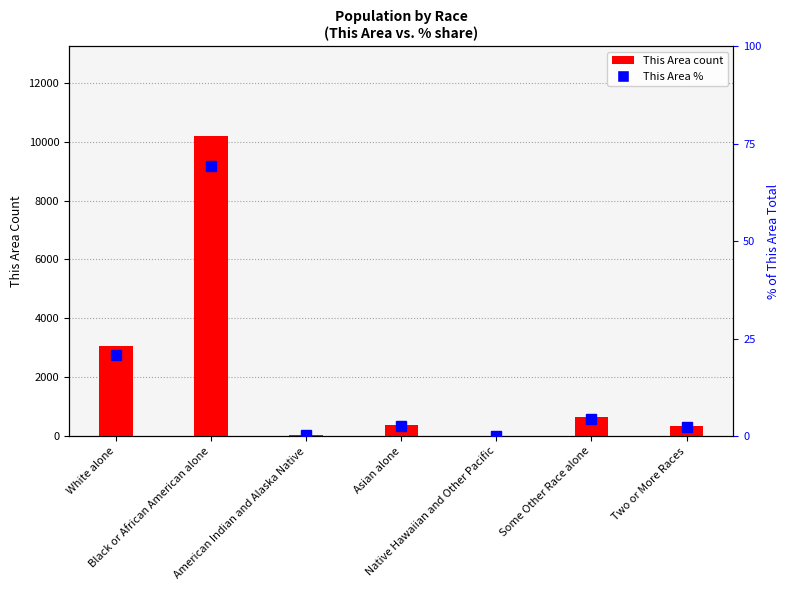

What is the total value across all series at Black or African American alone?

10258.3